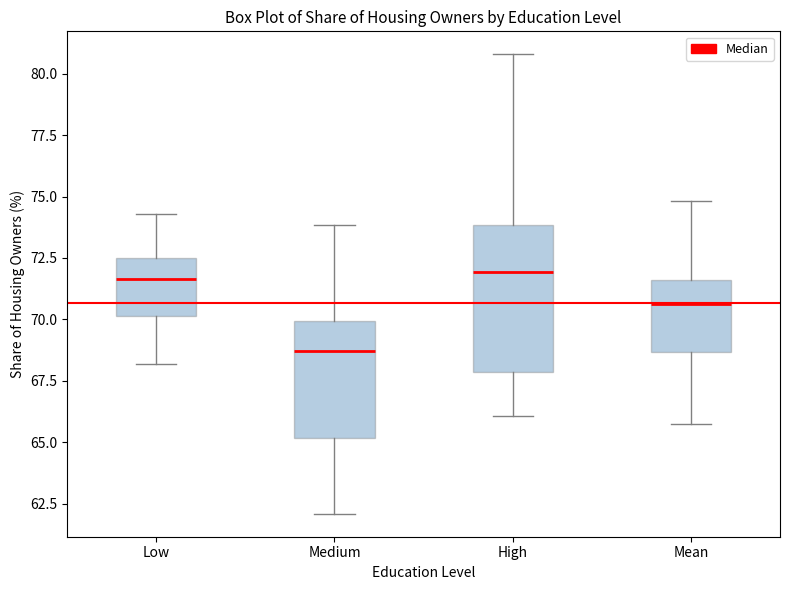

Reading left to right, read every box against the y-axis: the position of its median line, the range the box covers, and the ends of its whiskers. The values are not printed on the chart, so give them approximately, as read against the axis.

Low: median 71.5, box 70.0 to 72.5, whiskers 68.0 to 74.5
Medium: median 68.5, box 65.0 to 70.0, whiskers 62.0 to 74.0
High: median 72.0, box 68.0 to 74.0, whiskers 66.0 to 81.0
Mean: median 70.5, box 68.5 to 71.5, whiskers 66.0 to 75.0